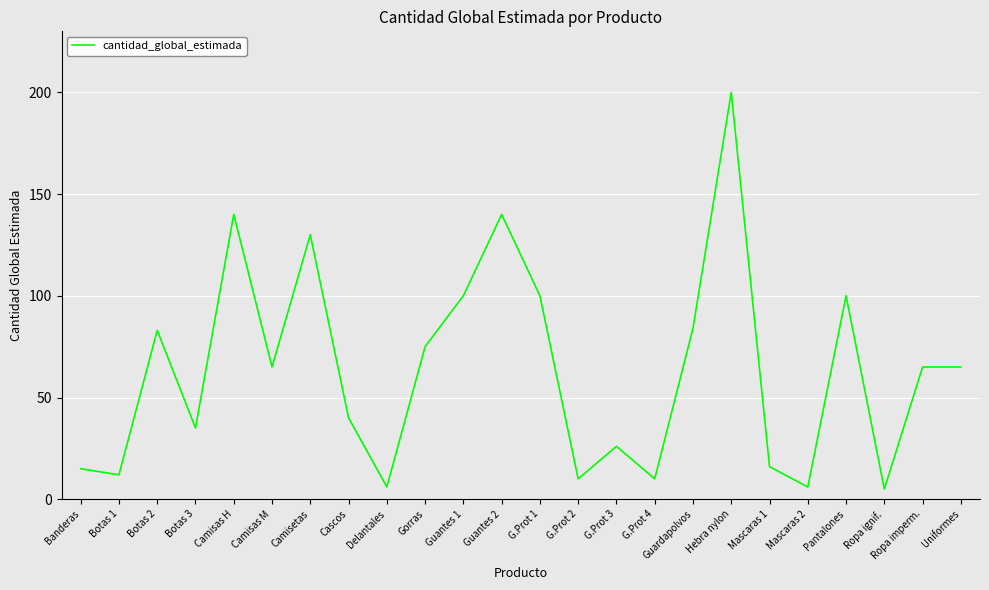

What is the ratio of the value at Hebra nylon to the value at Delantales?

33.3